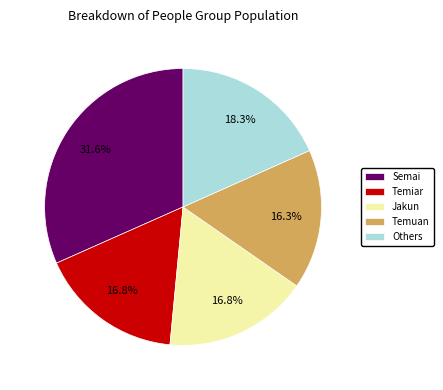

How many segments does this pie chart have?

5